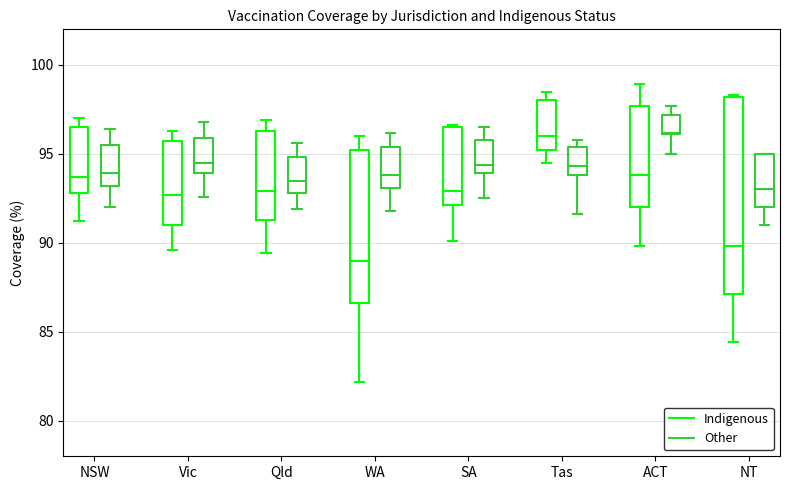

Where does the lower whisker of the box for NT (Indigenous) end on the y-axis? The values are not printed on the chart, so give them approximately, as read against the axis.

84.5